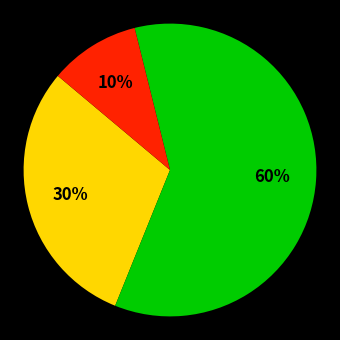

Is there any slice that represents more than half of the pie?

Yes